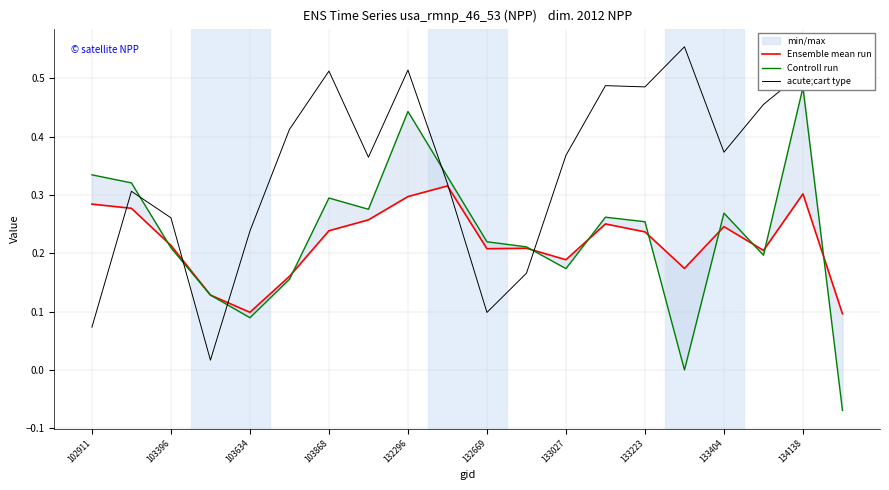

What is the sum of all Controll run values?

4.6